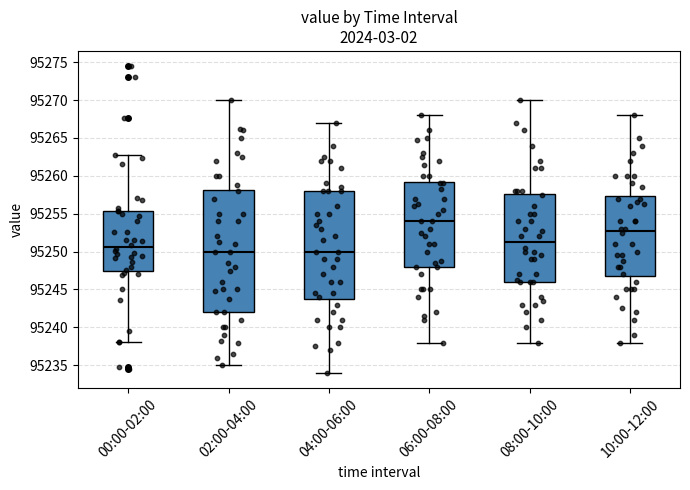

Comparing the boxes themselves (not the whiskers), which one is the tallest?

02:00-04:00